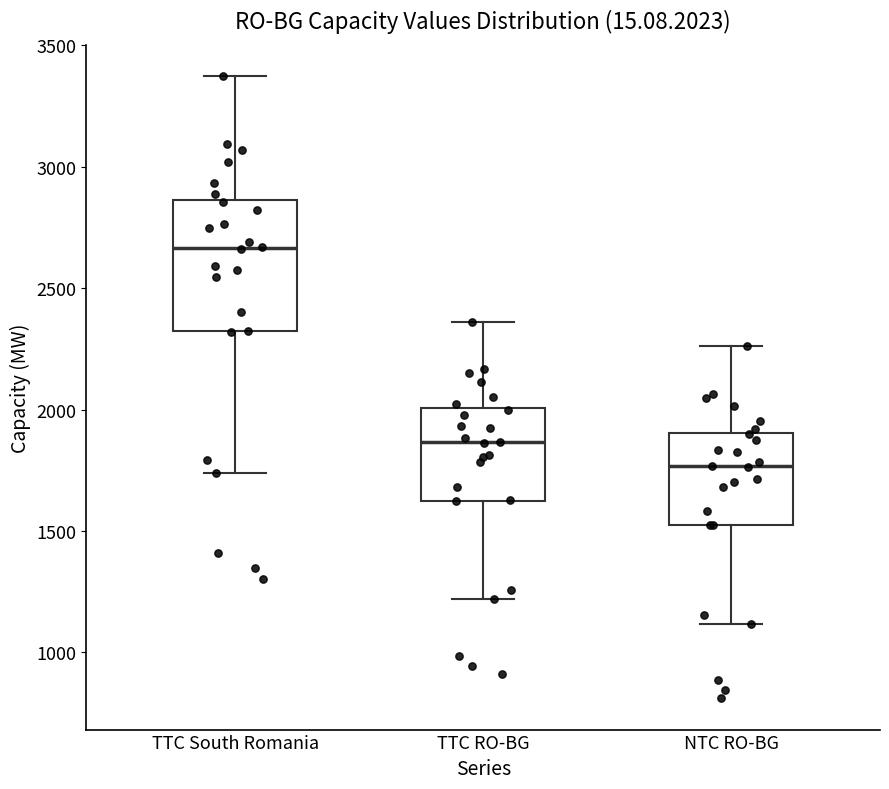

Which box's median line is the lowest?

NTC RO-BG